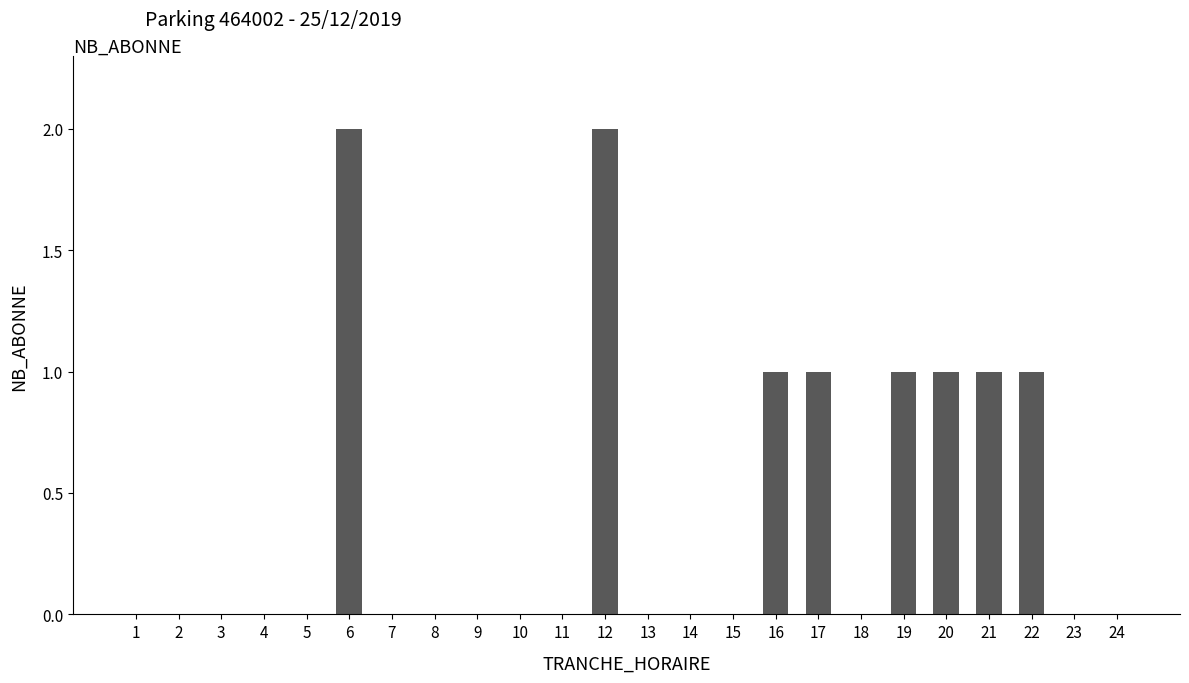

How many distinct data groups are displayed?

1